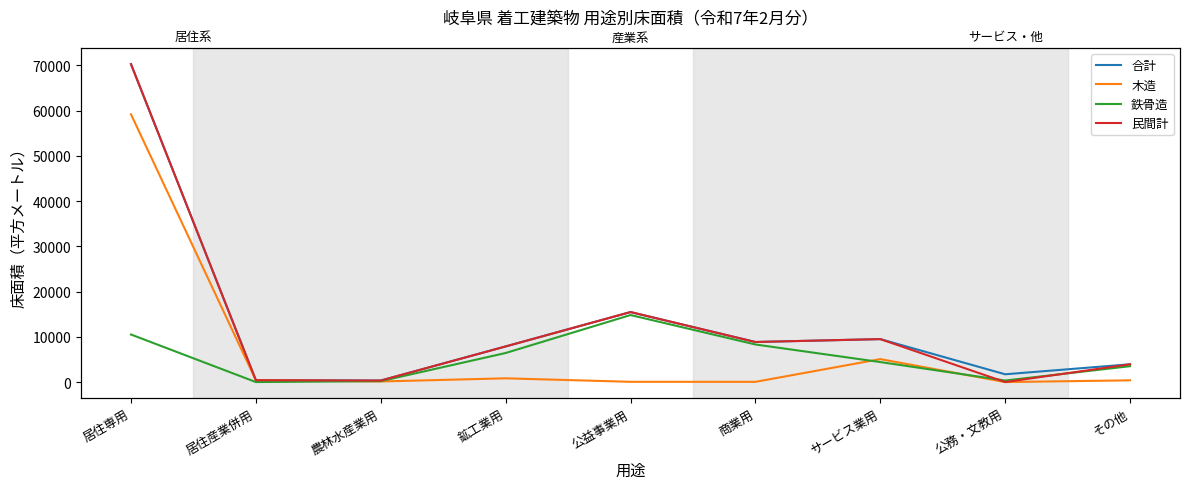

Which category has the lowest value in the 民間計 series?

公務・文教用